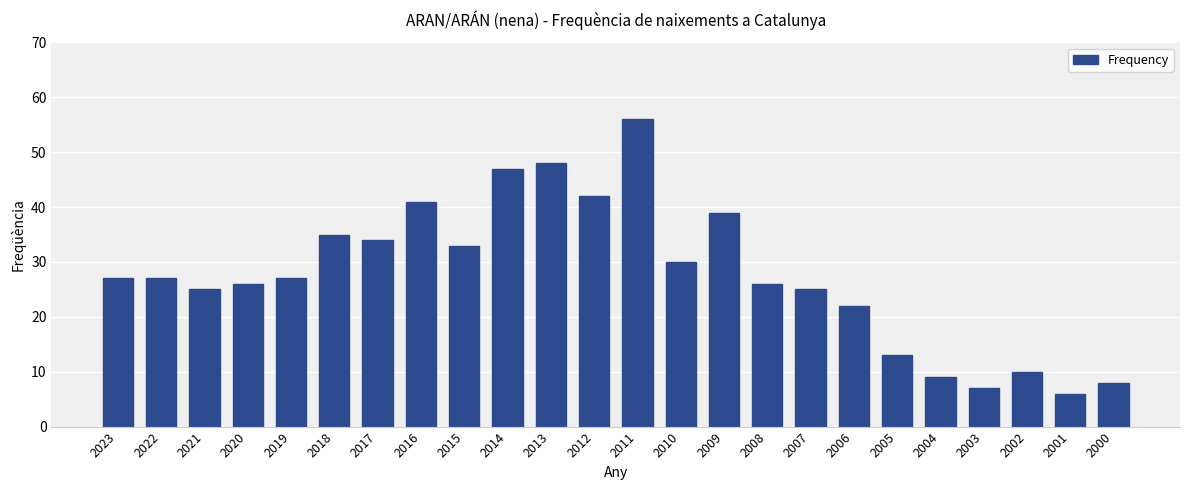

Which has a higher value, 2004 or 2018?

2018